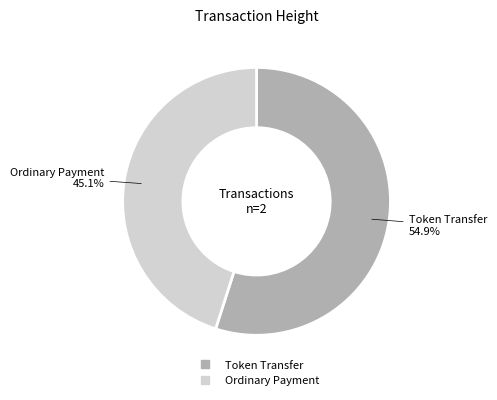

Is there any slice that represents more than half of the pie?

Yes